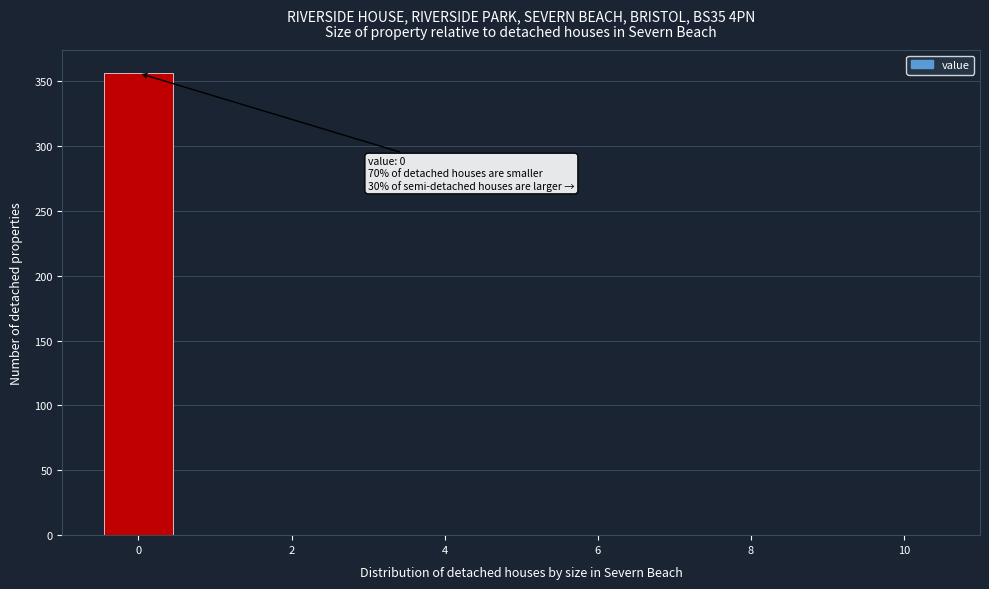

Which range on the x-axis has the tallest bar?

-0.5 to 0.5